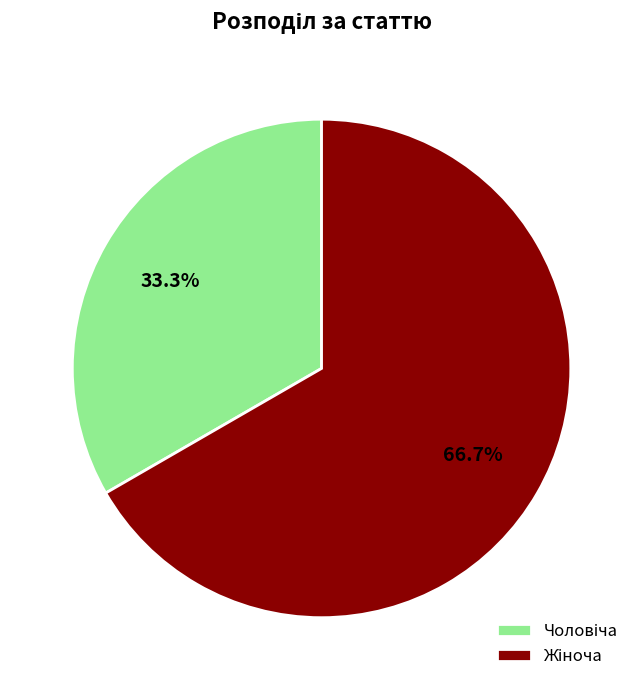

Does any single category account for the majority?

Yes